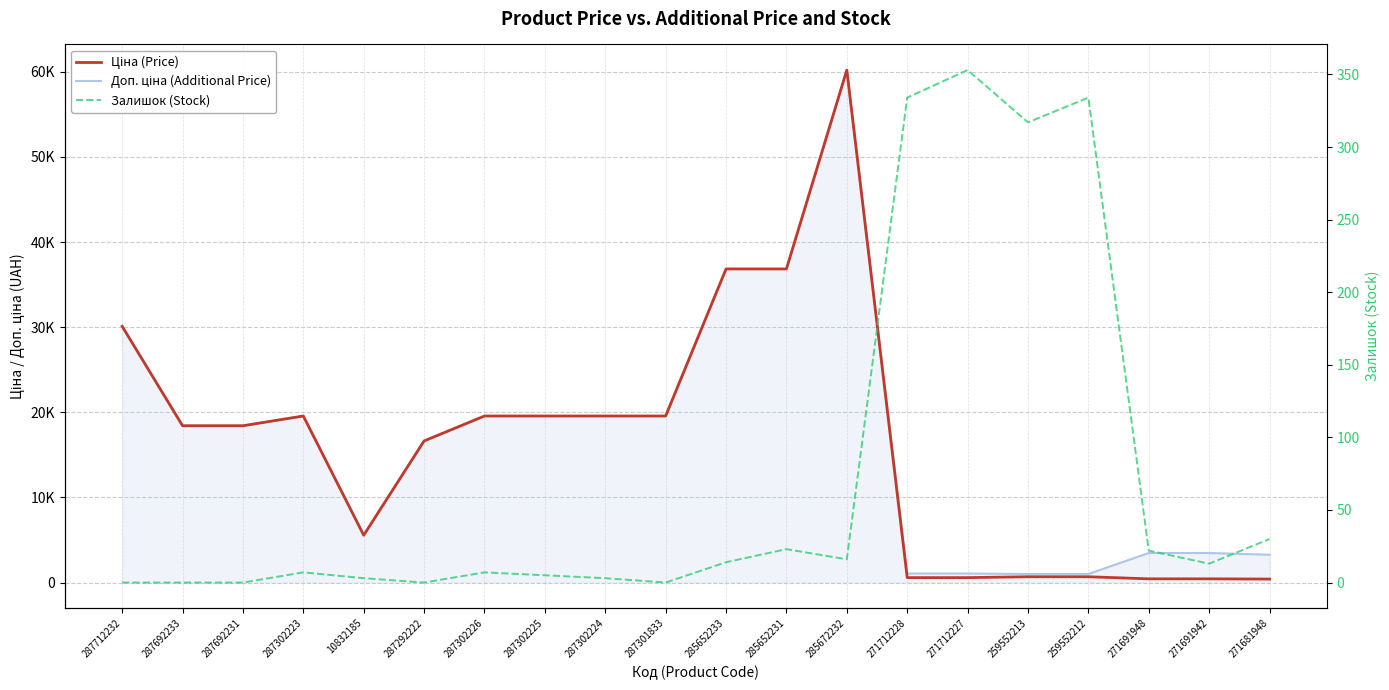

What are all the series names shown in the legend?

Ціна (Price), Доп. ціна (Additional Price), Залишок (Stock)